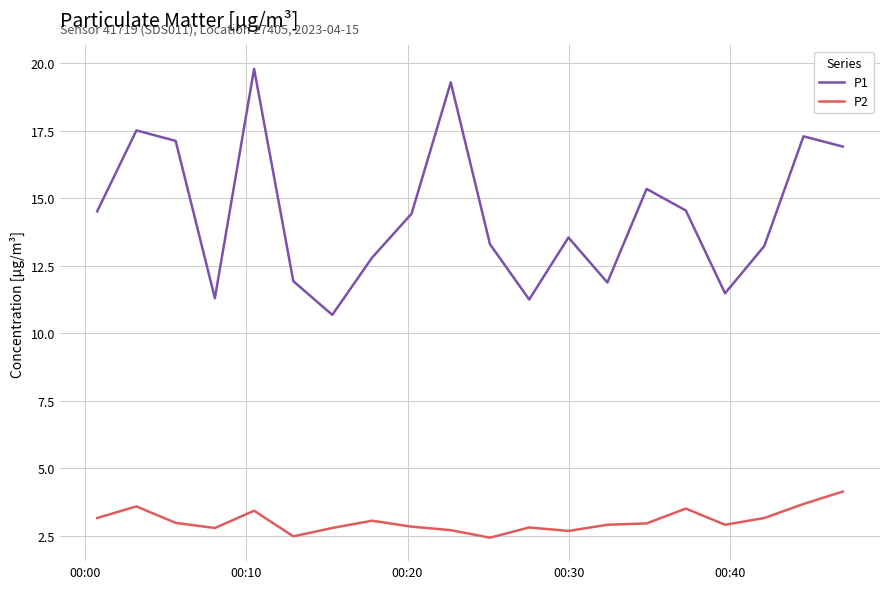

True or false: P2 and P1 cross at least once.

False